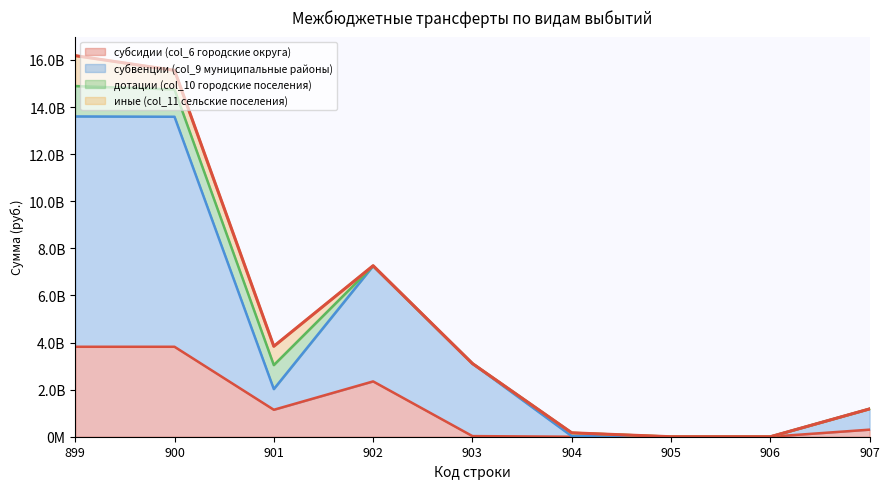

Which category has the lowest value in the субсидии (col_6 городские округа) series?

904